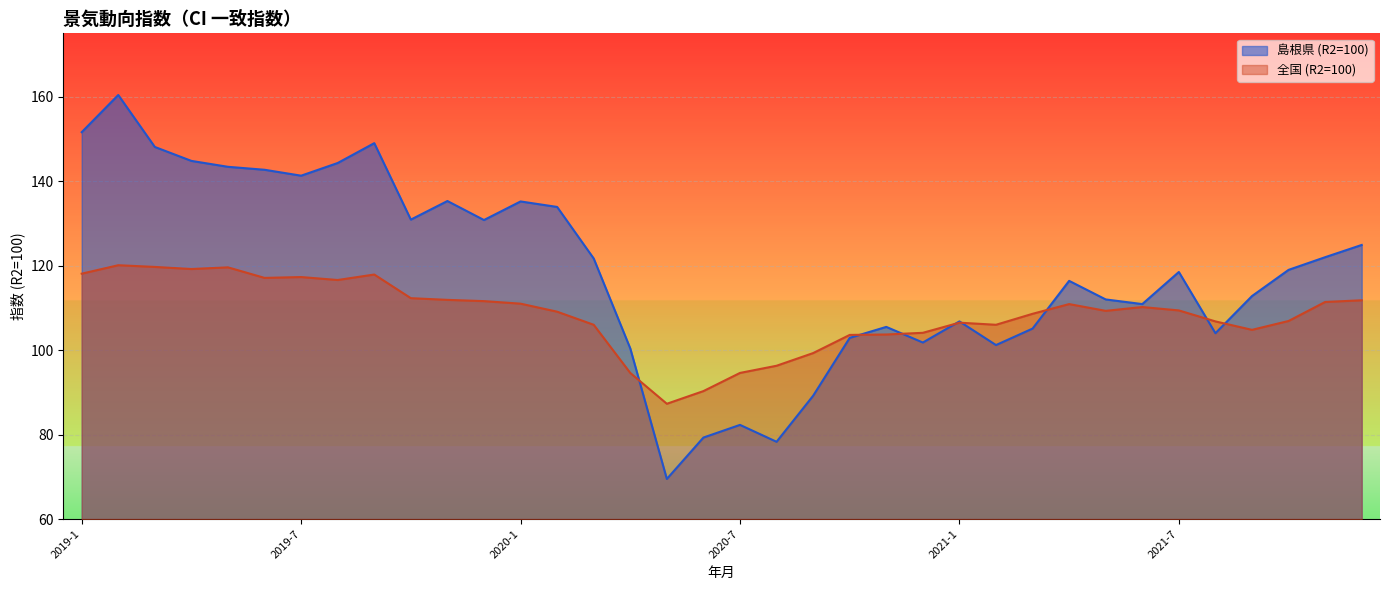

True or false: 全国 (R2=100) has a value of 34.9 at 2021-8.

False